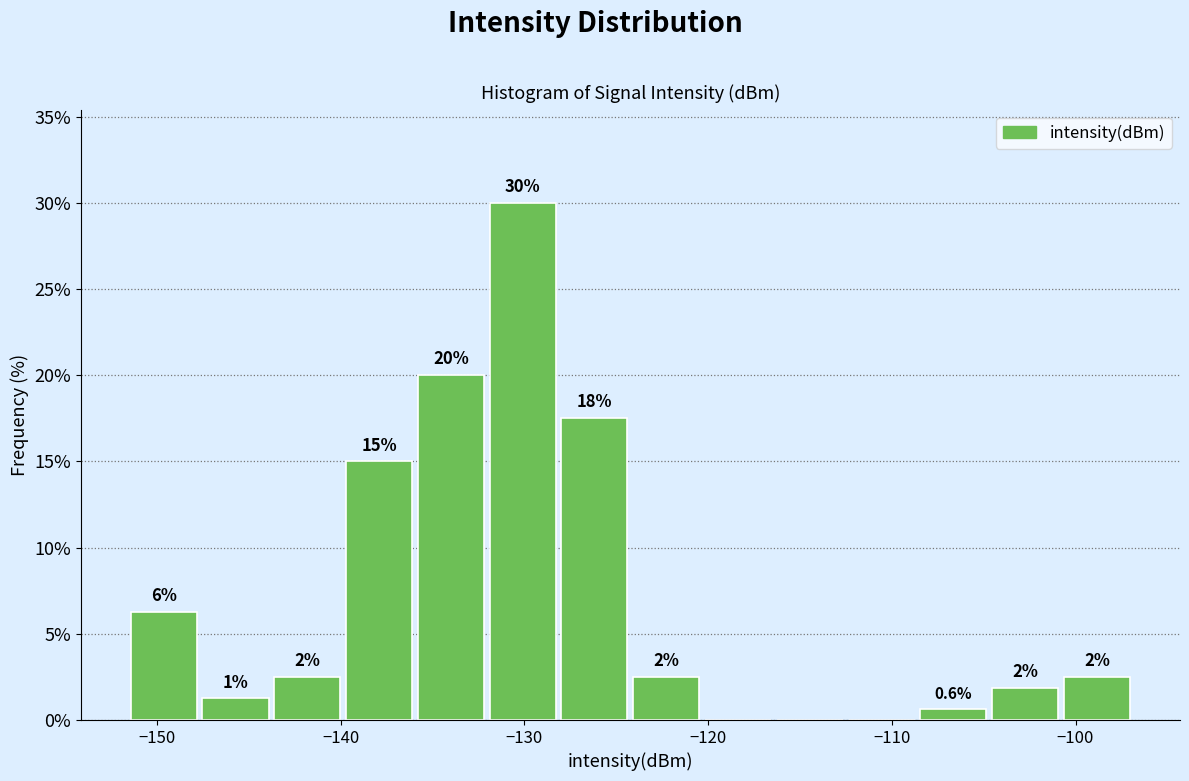

Read against the x-axis, roughly where is the centre of the tallest bar?

-130